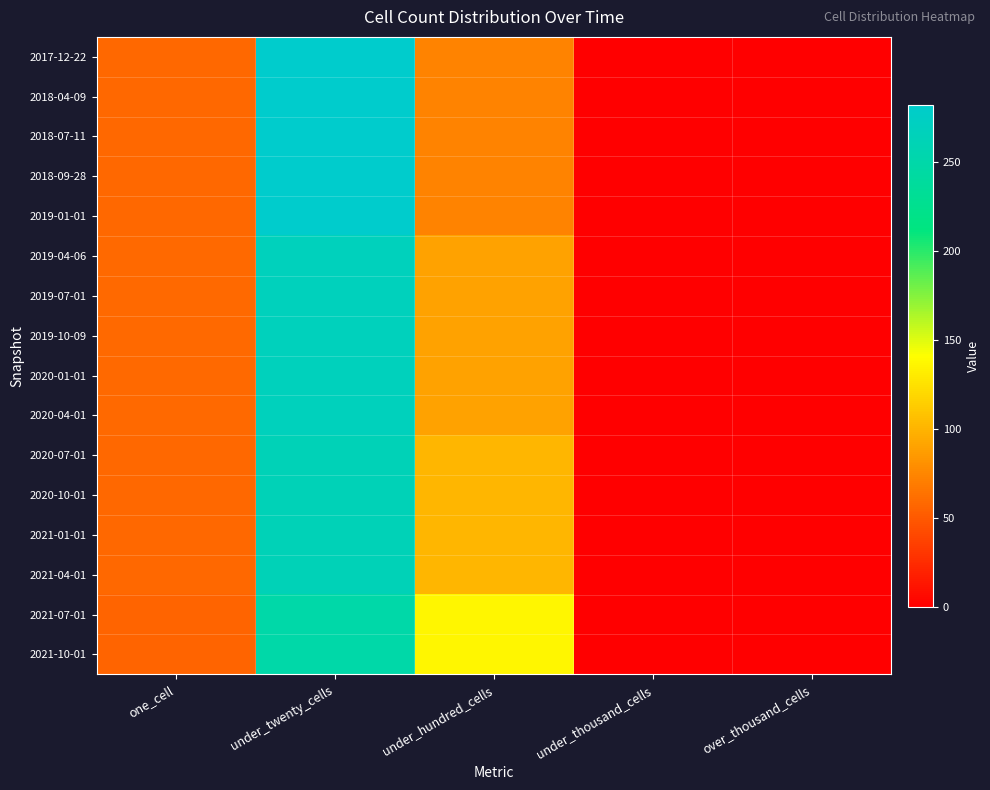

Reading right to left, transcribe all the data shown in this chart.

2017-12-22: over_thousand_cells=0	under_thousand_cells=0	under_hundred_cells=73	under_twenty_cells=282	one_cell=58
2018-04-09: over_thousand_cells=0	under_thousand_cells=0	under_hundred_cells=73	under_twenty_cells=282	one_cell=58
2018-07-11: over_thousand_cells=0	under_thousand_cells=0	under_hundred_cells=73	under_twenty_cells=282	one_cell=58
2018-09-28: over_thousand_cells=0	under_thousand_cells=0	under_hundred_cells=73	under_twenty_cells=282	one_cell=58
2019-01-01: over_thousand_cells=0	under_thousand_cells=0	under_hundred_cells=73	under_twenty_cells=282	one_cell=58
2019-04-06: over_thousand_cells=0	under_thousand_cells=0	under_hundred_cells=90	under_twenty_cells=267	one_cell=59
2019-07-01: over_thousand_cells=0	under_thousand_cells=0	under_hundred_cells=90	under_twenty_cells=267	one_cell=59
2019-10-09: over_thousand_cells=0	under_thousand_cells=0	under_hundred_cells=90	under_twenty_cells=267	one_cell=59
2020-01-01: over_thousand_cells=0	under_thousand_cells=0	under_hundred_cells=90	under_twenty_cells=267	one_cell=59
2020-04-01: over_thousand_cells=0	under_thousand_cells=0	under_hundred_cells=90	under_twenty_cells=267	one_cell=59
2020-07-01: over_thousand_cells=0	under_thousand_cells=0	under_hundred_cells=101	under_twenty_cells=263	one_cell=58
2020-10-01: over_thousand_cells=0	under_thousand_cells=0	under_hundred_cells=101	under_twenty_cells=263	one_cell=58
2021-01-01: over_thousand_cells=0	under_thousand_cells=0	under_hundred_cells=101	under_twenty_cells=263	one_cell=58
2021-04-01: over_thousand_cells=0	under_thousand_cells=0	under_hundred_cells=101	under_twenty_cells=263	one_cell=58
2021-07-01: over_thousand_cells=0	under_thousand_cells=0	under_hundred_cells=136	under_twenty_cells=248	one_cell=56
2021-10-01: over_thousand_cells=0	under_thousand_cells=0	under_hundred_cells=136	under_twenty_cells=248	one_cell=56